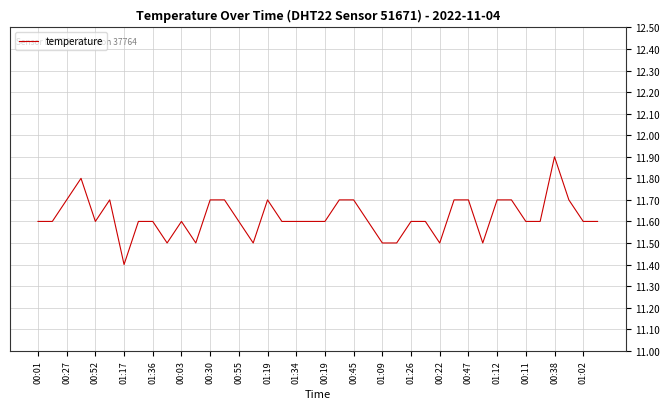

What is the minimum value shown in the chart?

11.4